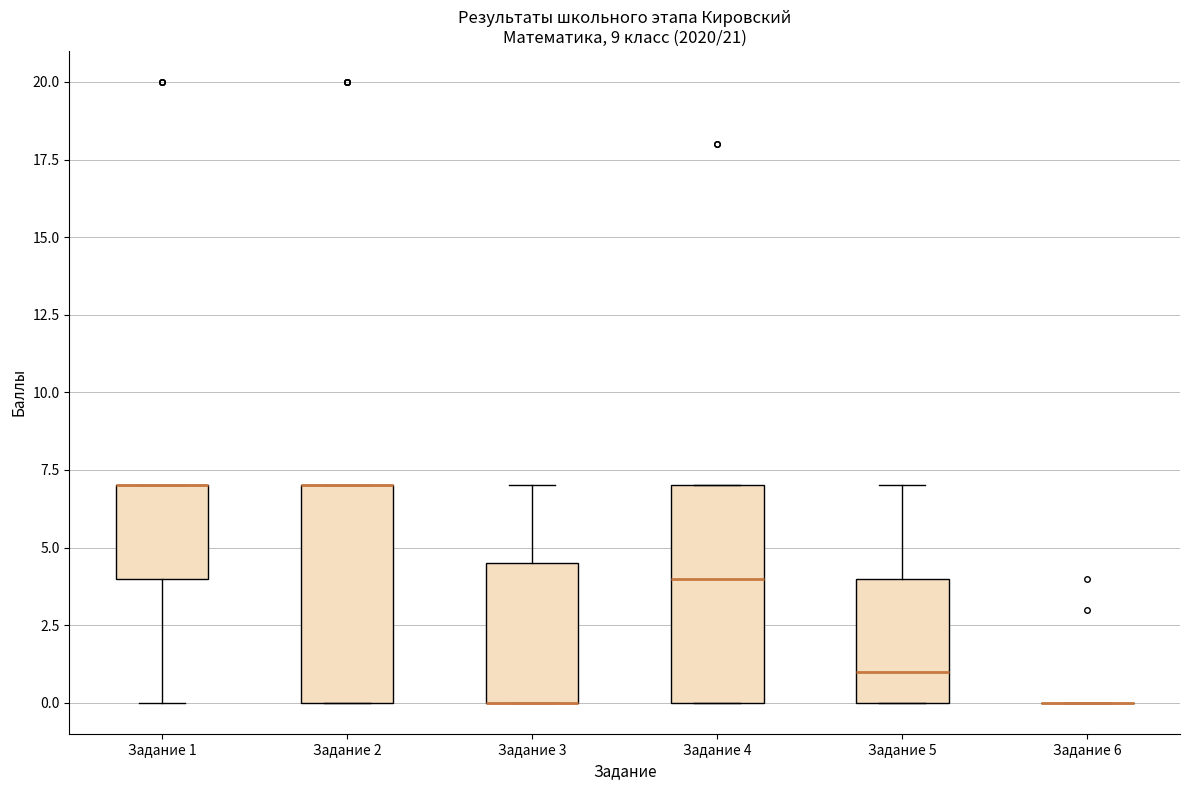

Reading left to right, transcribe this box plot: for each box, give where its median line is, the range the box spans, and where its two whiskers end, as read against the y-axis. The values are not printed on the chart, so give them approximately, as read against the axis.

Задание 1: median 7.0 (drawn on the box's upper edge), box 4.0 to 7.0, whiskers 0.0 to 7.0
Задание 2: median 7.0 (drawn on the box's upper edge), box 0.0 to 7.0, whiskers 0.0 to 7.0
Задание 3: median 0.0 (drawn on the box's lower edge), box 0.0 to 4.5, whiskers 0.0 to 7.0
Задание 4: median 4.0, box 0.0 to 7.0, whiskers 0.0 to 7.0
Задание 5: median 1.0, box 0.0 to 4.0, whiskers 0.0 to 7.0
Задание 6: box collapsed to a line at 0.0, whiskers 0.0 to 0.0